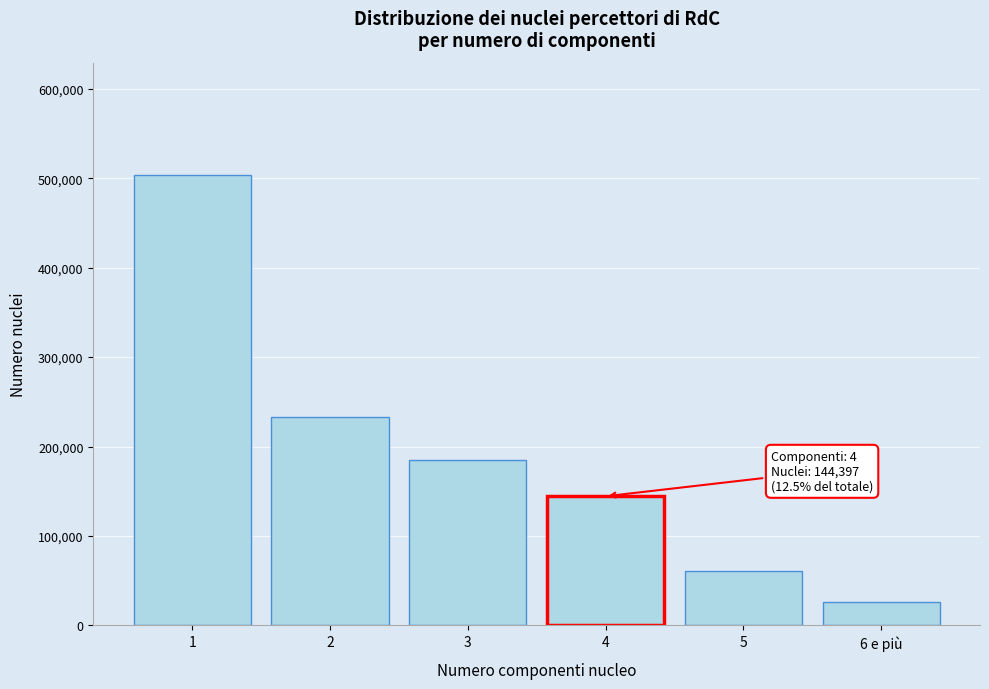

Reading right to left, extract all data points from this chart.

6 e più=26158	5=61184	4=144397	3=185451	2=232734	1=503296